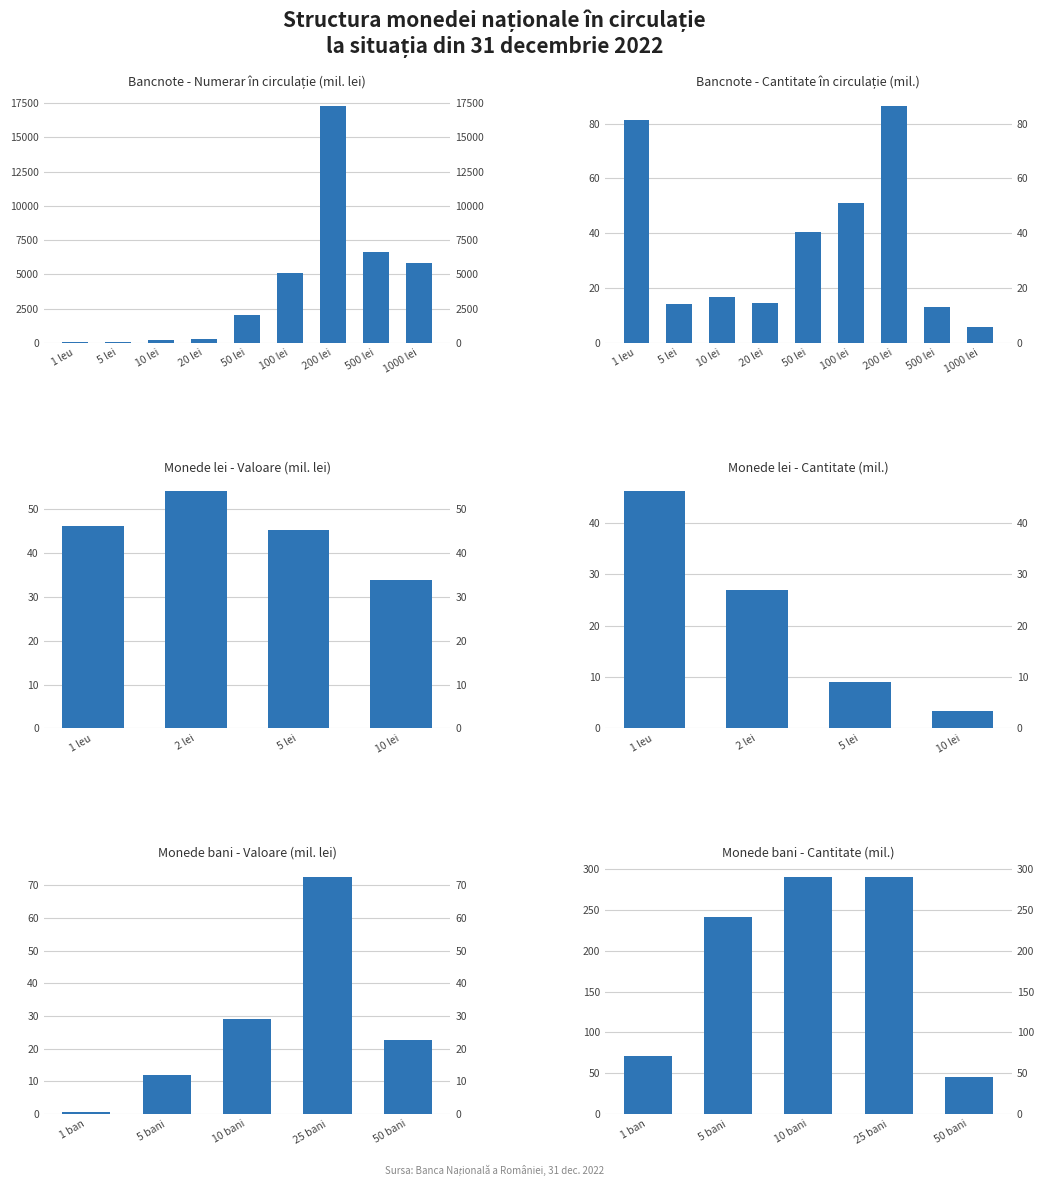

Which label corresponds to the smallest value in the chart?

5 lei